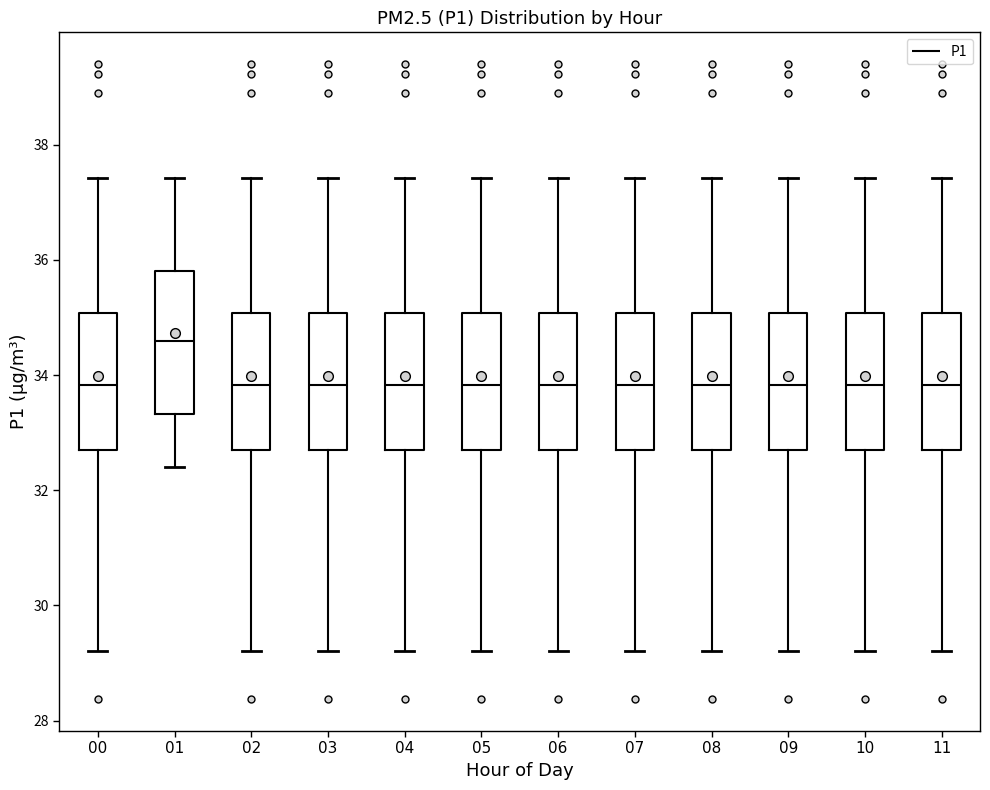

Where does the upper whisker of the box at x = 05 end on the y-axis? The values are not printed on the chart, so give them approximately, as read against the axis.

37.4